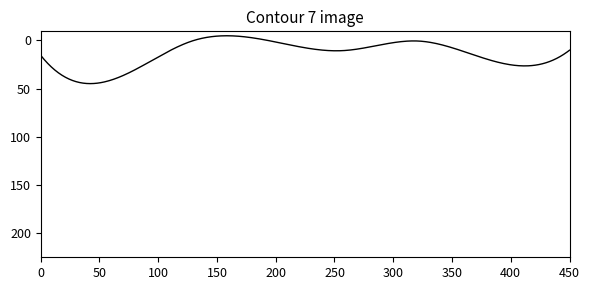

What is the greatest value displayed?

44.9